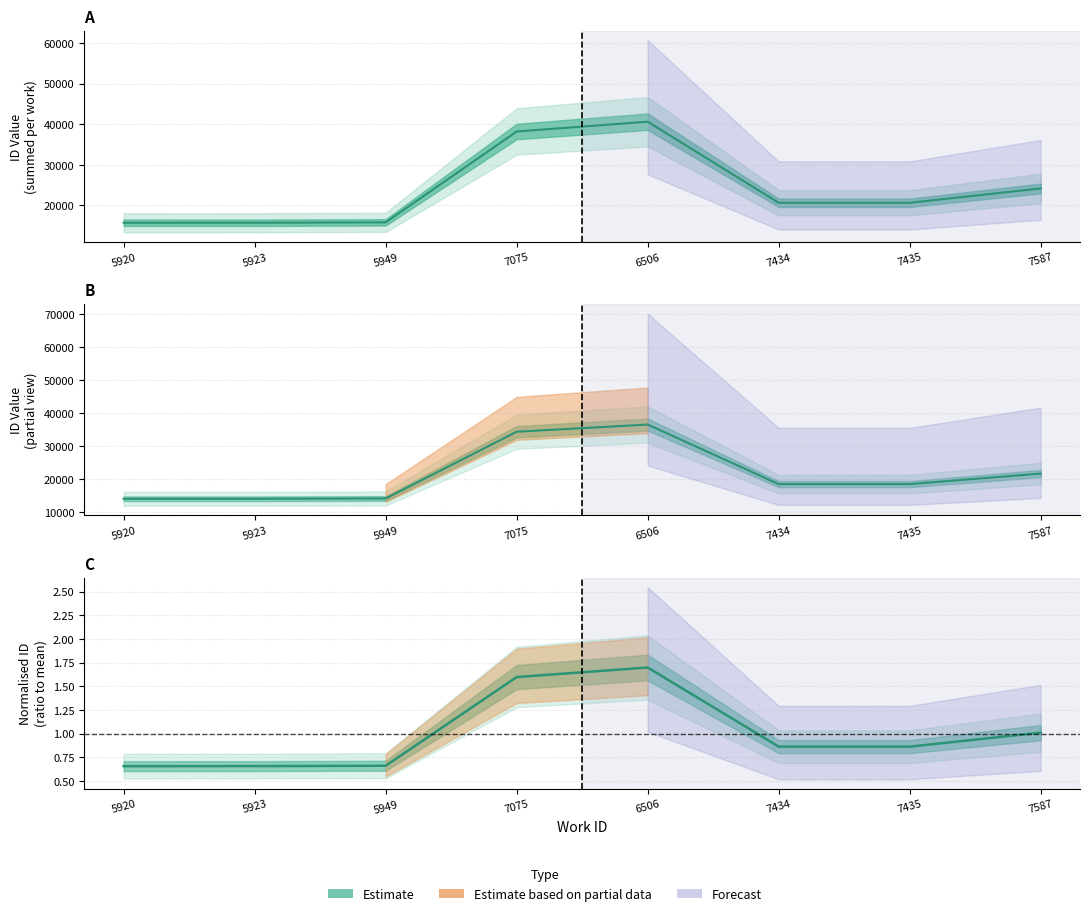

What is the average value?

1.0